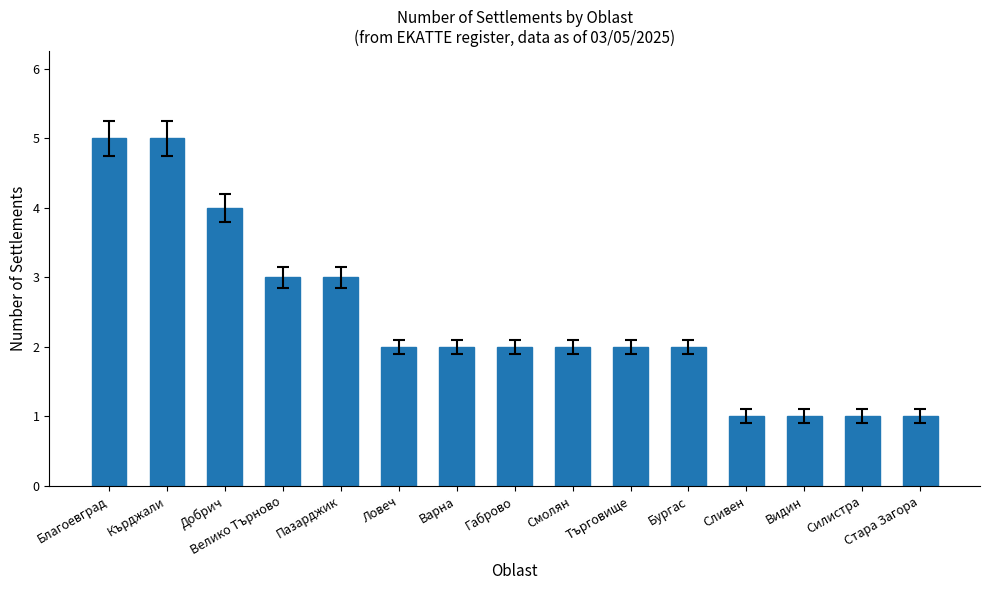

Is it true that the value at Благоевград is 2?

False